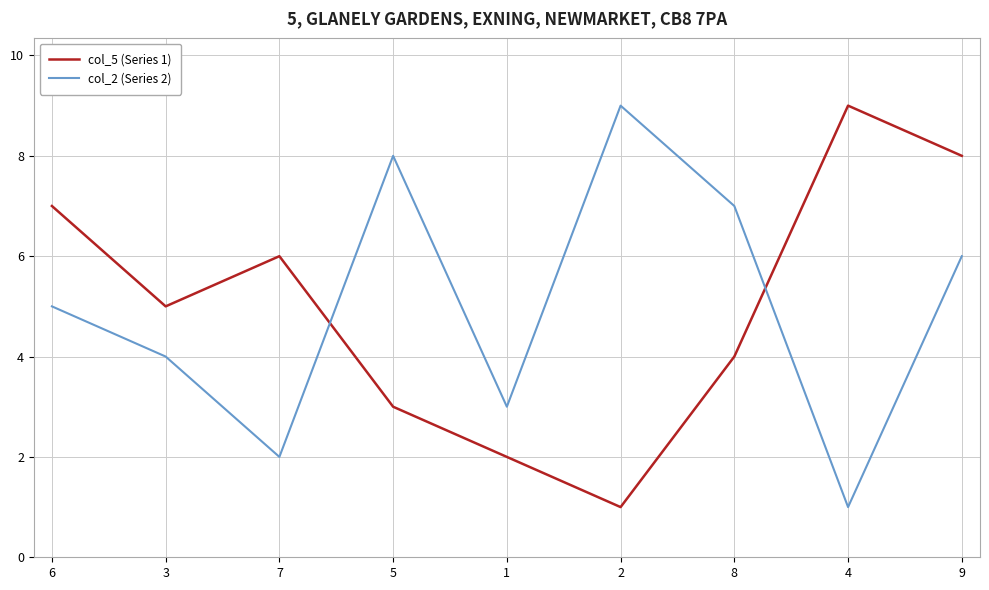

What is the spread (max minus min) of values at 8?

3